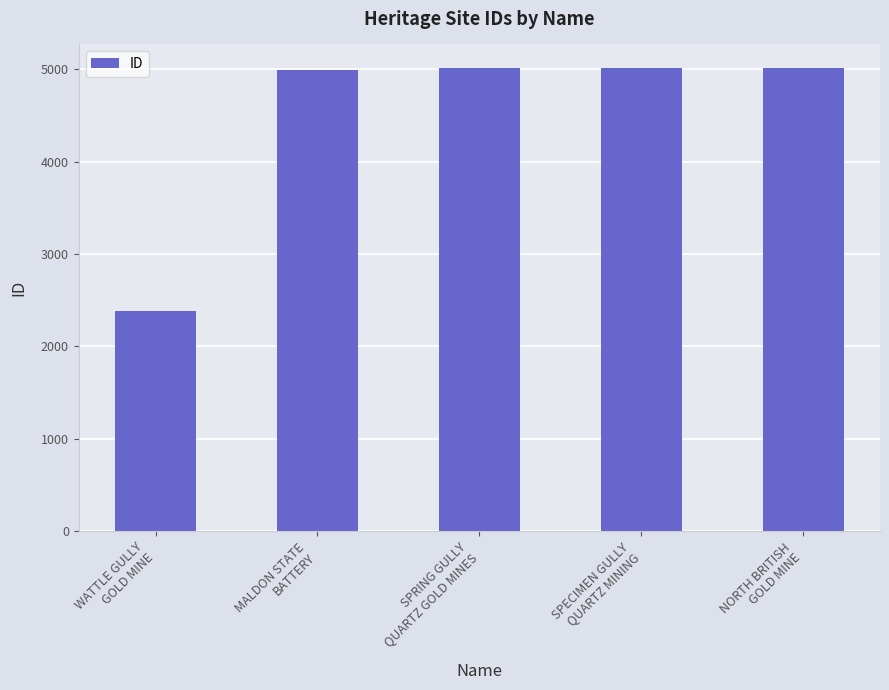

What is the label of the 1st bar from the left?

WATTLE GULLY
GOLD MINE